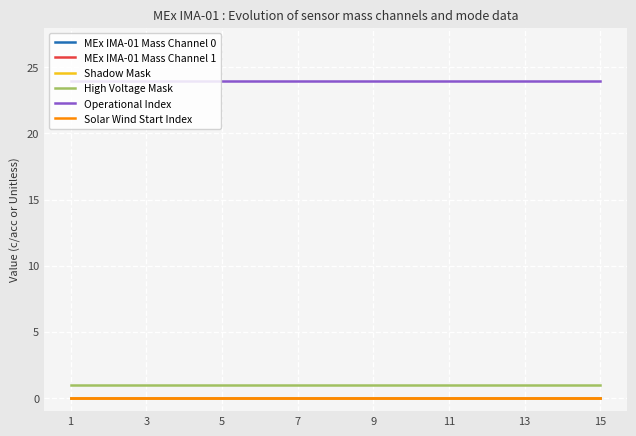

Does the chart display data point markers on the line(s)?

No